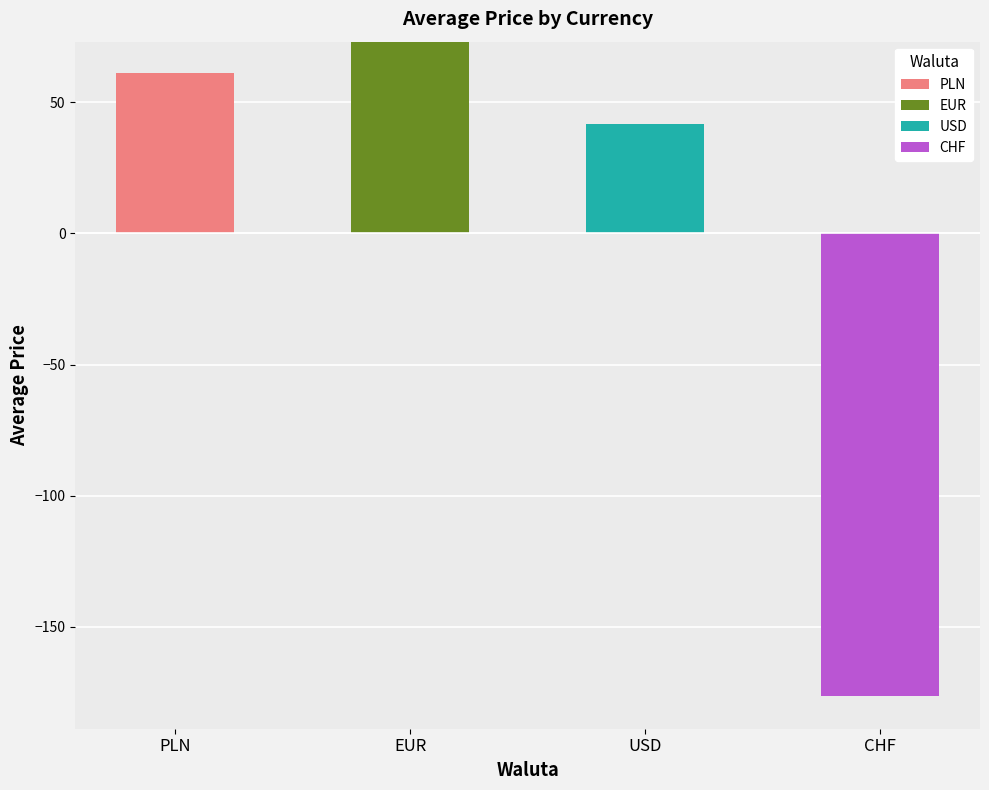

Are the bars grouped side by side (vs. stacked)?

Yes